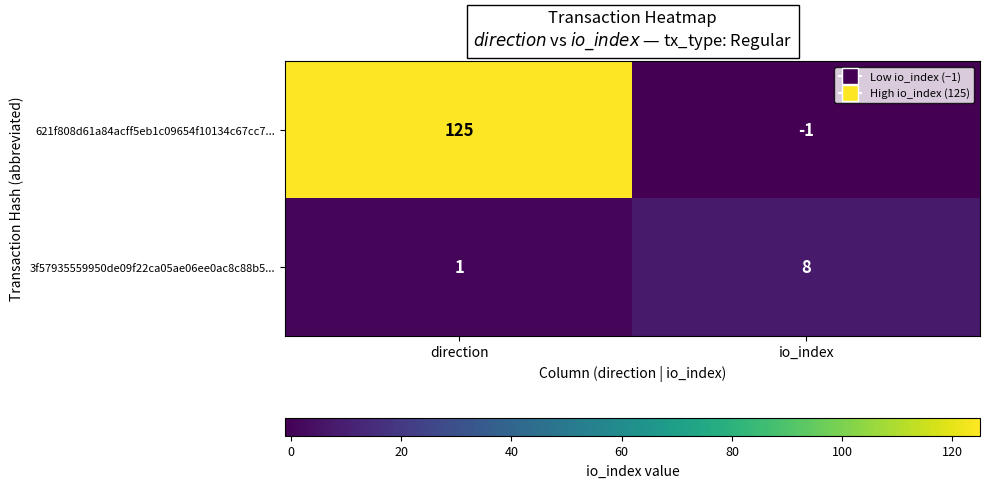

What is the difference between the maximum and minimum values in the 3f57935559950de09f22ca05ae06ee0ac8c88b5... series?

7